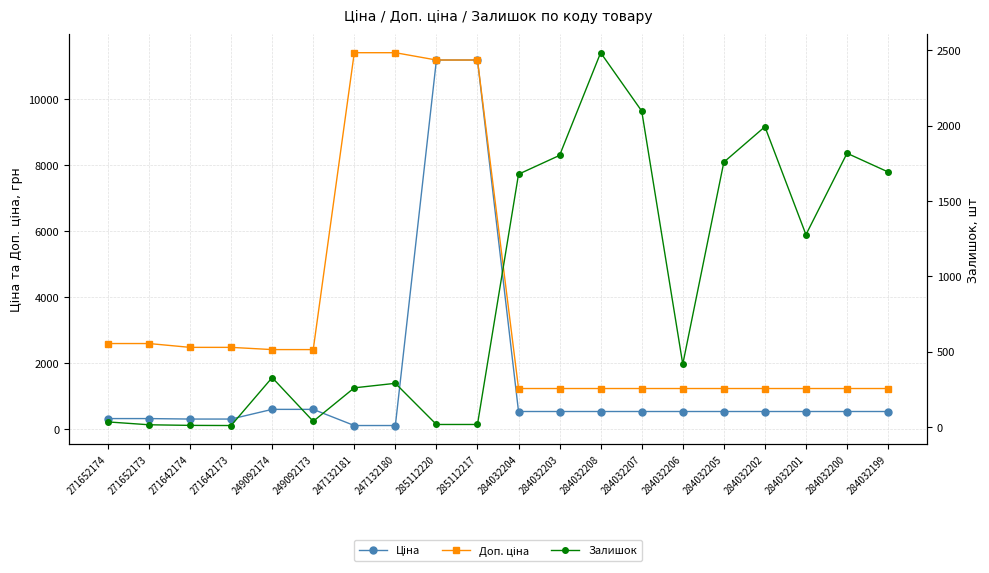

Is it true that Доп. ціна equals 1235.4 at 284032201?

True